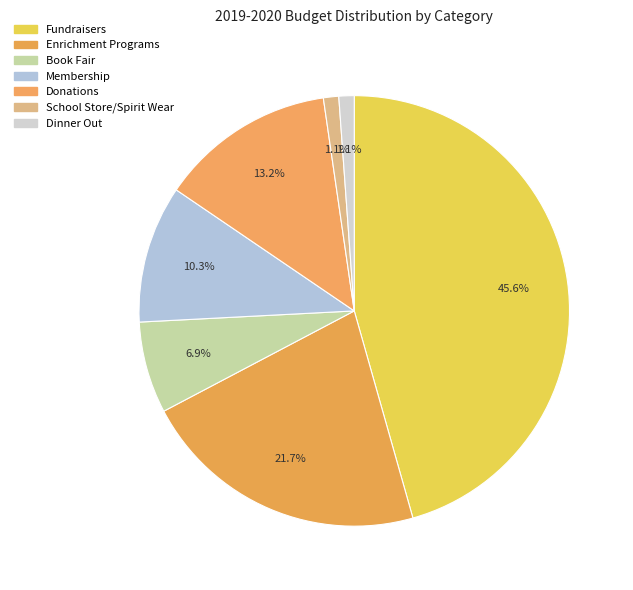

How many slices are in this pie chart?

7